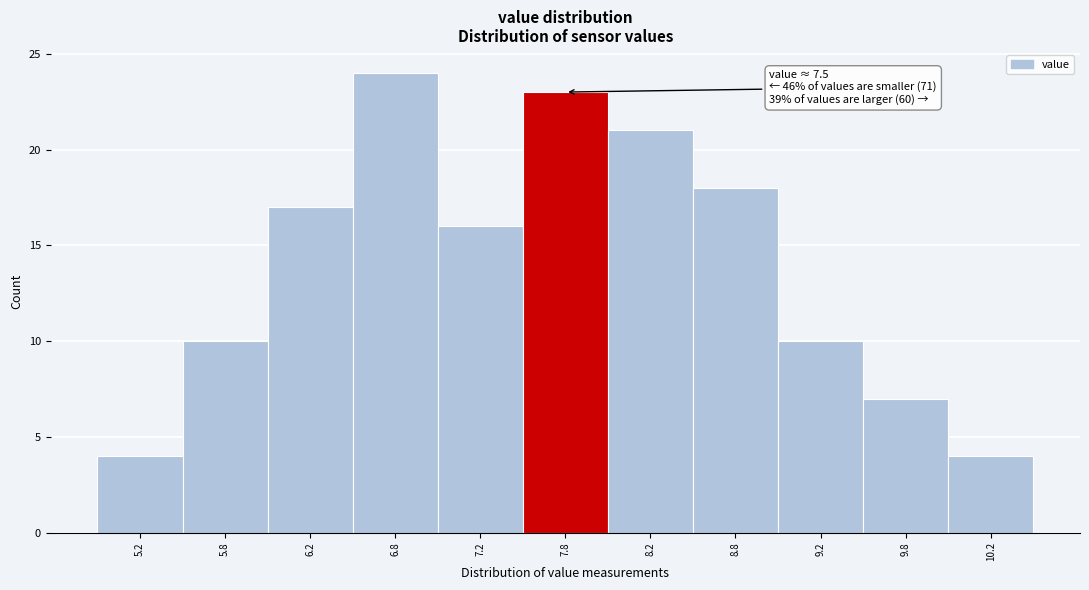

Over which range of the x-axis is the bar tallest?

6.5 to 7.0